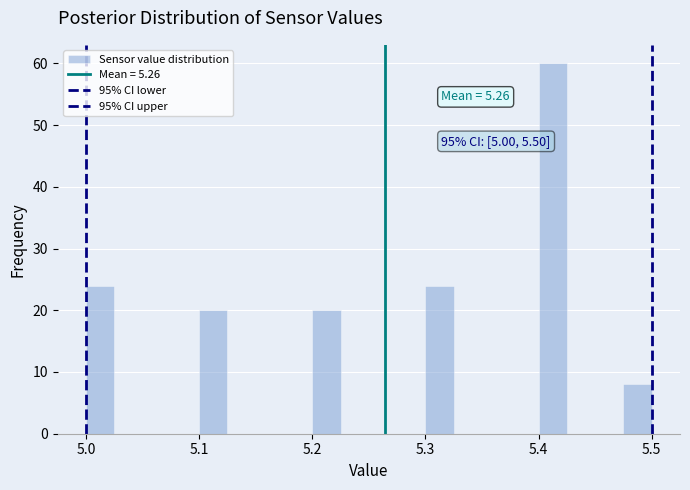

Around what value on the x-axis is the tallest bar? Give the approximate position of its centre, as read against the axis.

5.41